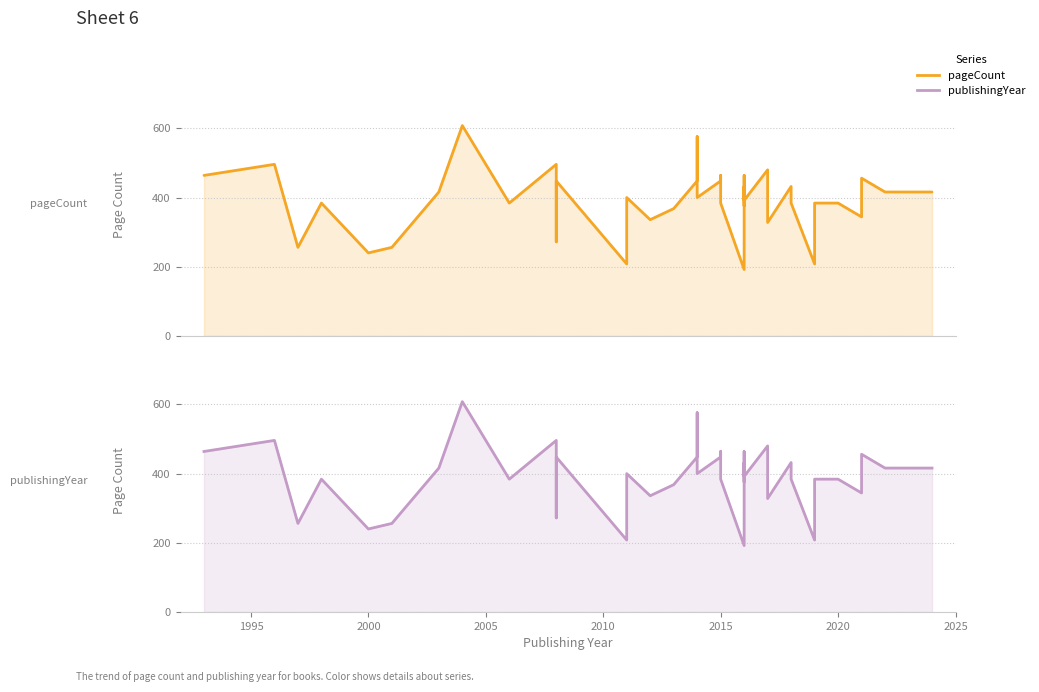

What is the difference between the second highest and minimum values in the publishingYear series?

384